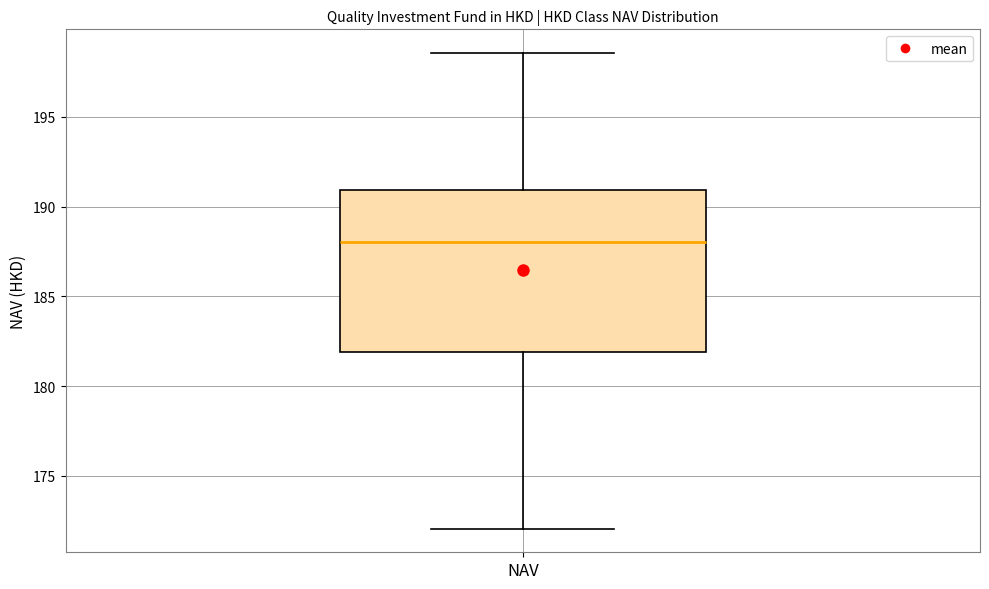

Transcribe this box plot: give where the median line is, the range the box spans, and where the two whiskers end, as read against the y-axis. The values are not printed on the chart, so give them approximately, as read against the axis.

median 188.0, box 182.0 to 191.0, whiskers 172.0 to 198.5